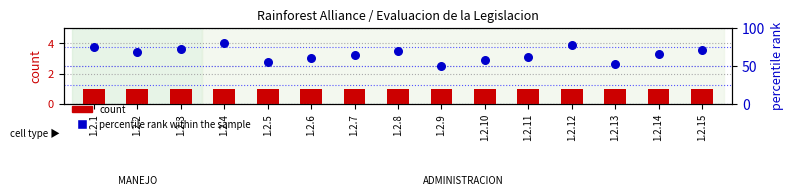

At how many categories does at least one series exceed 21?

15